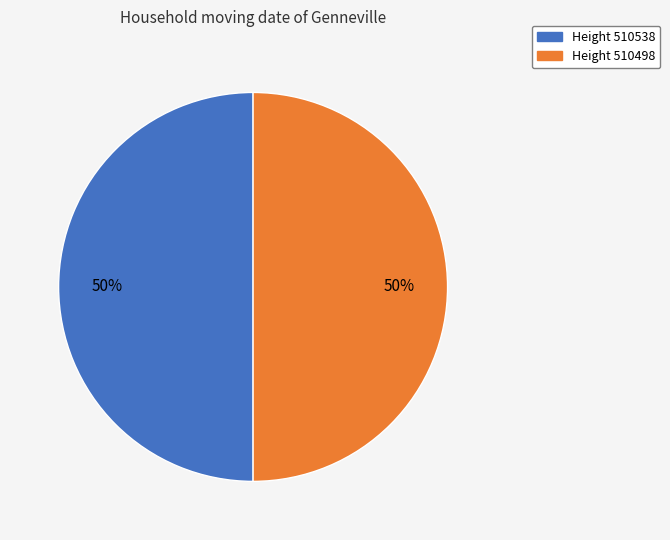

To the nearest percent, what is the average slice percentage?

50%